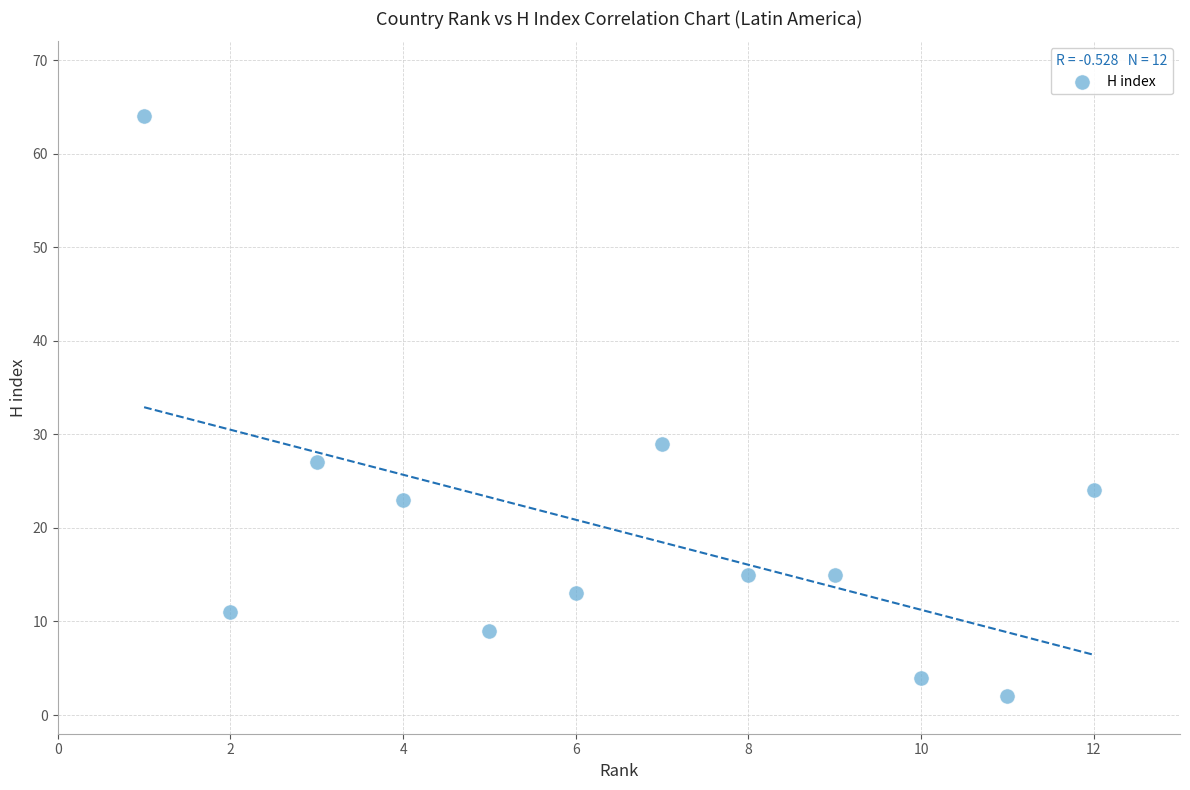

What is the range of Y values (max minus min)?

62